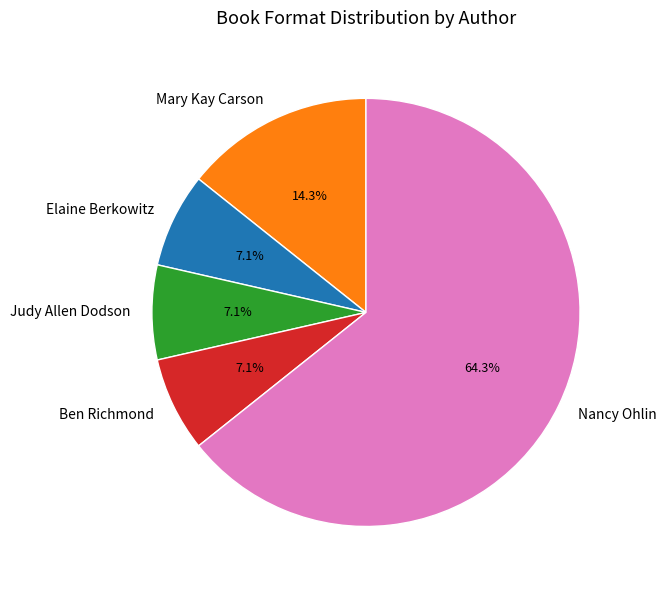

Which slice is the largest?

Nancy Ohlin